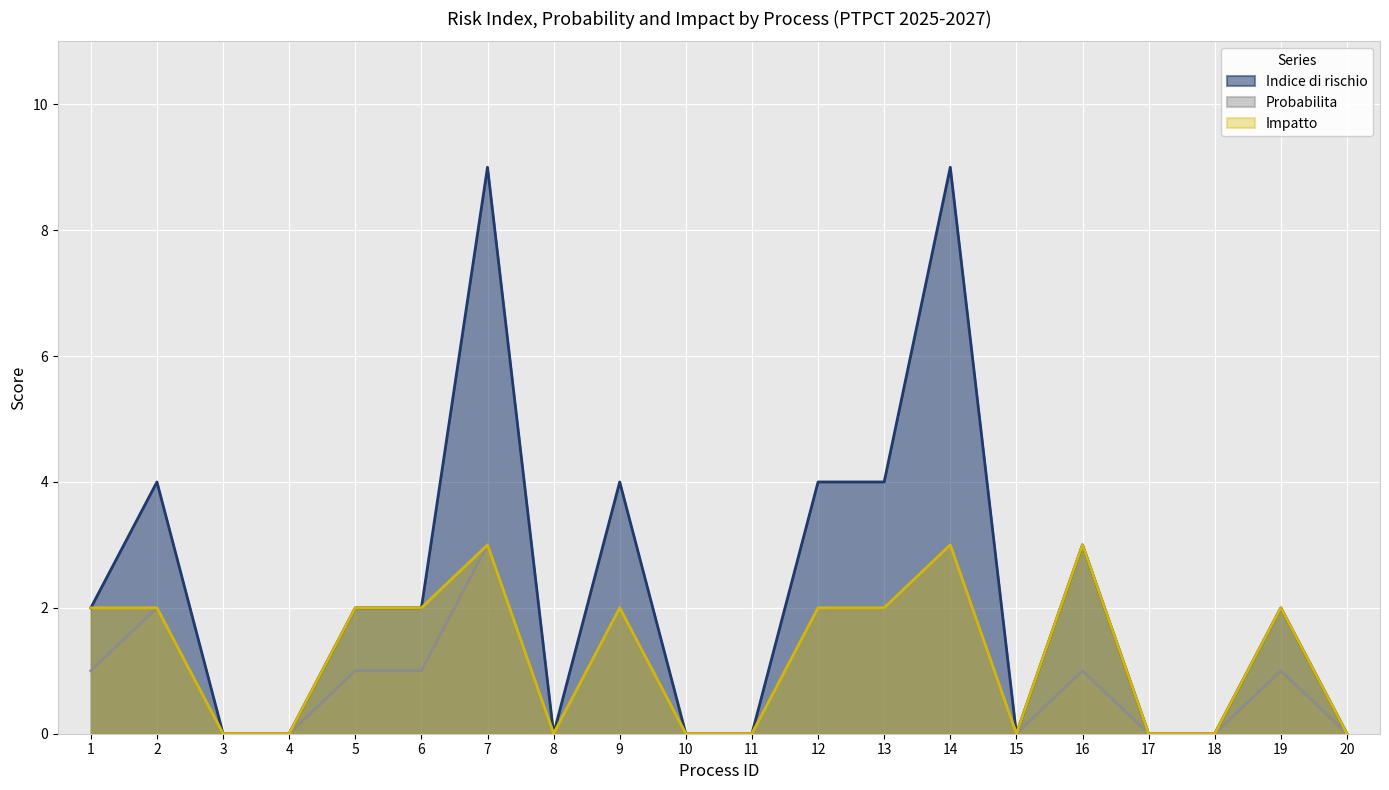

What is the total value across all series at 13?

8